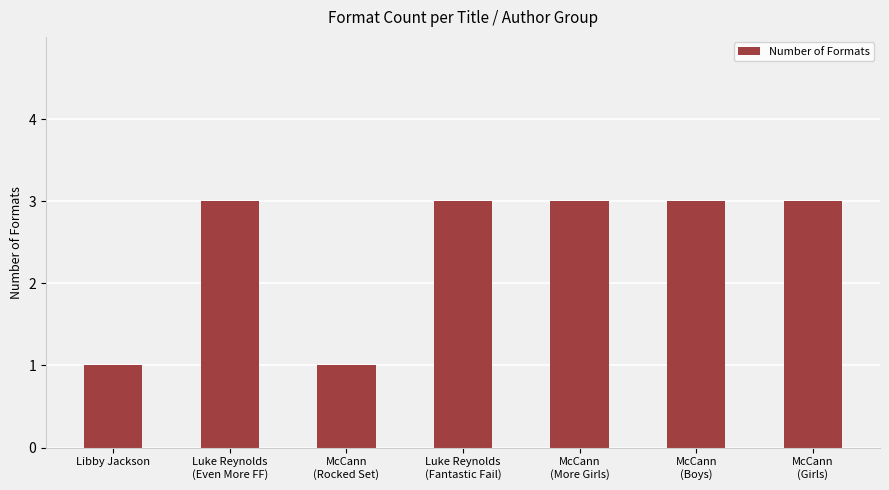

The chart shows a value of 3 at McCann
(Girls). True or false?

True